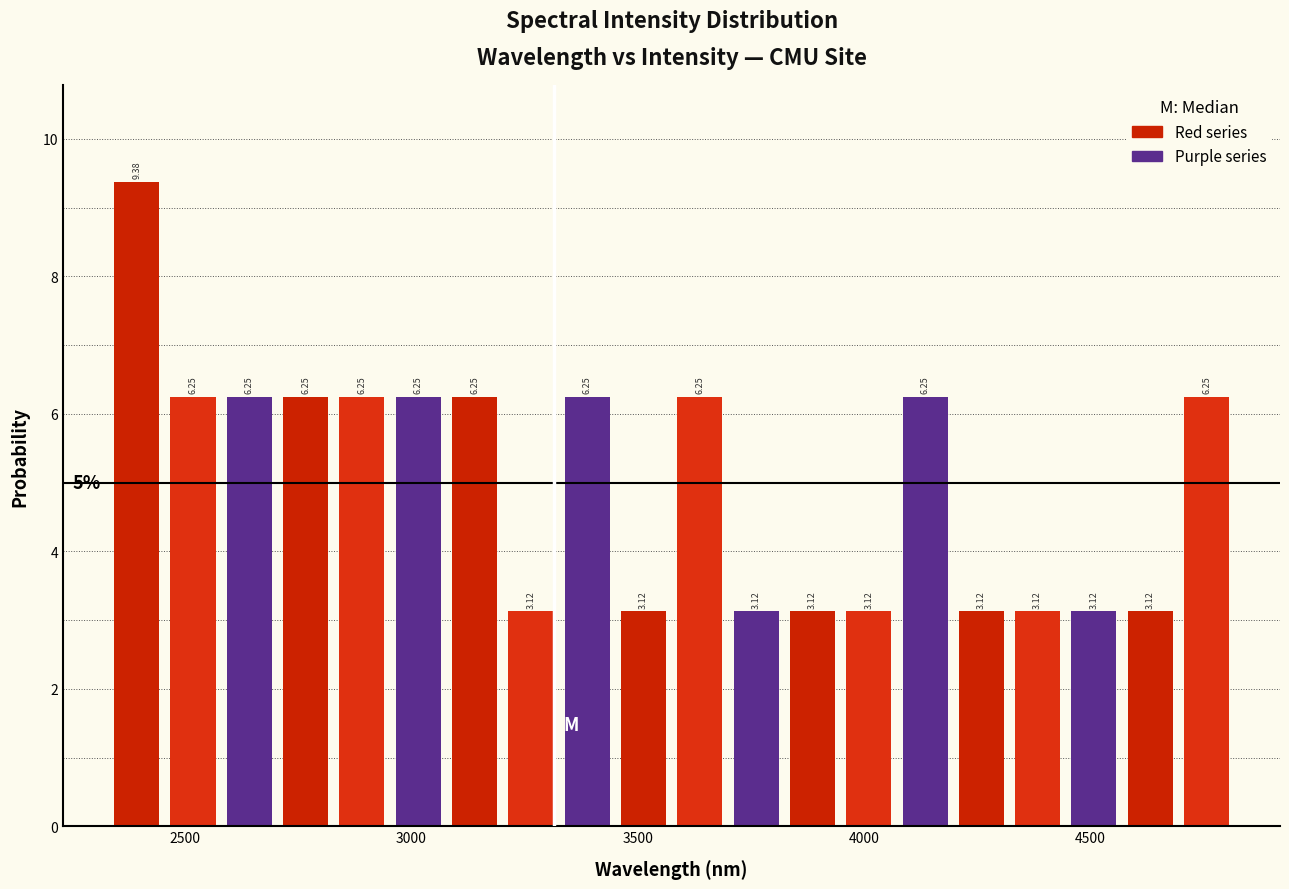

Read against the x-axis, roughly where is the centre of the tallest bar?

2400